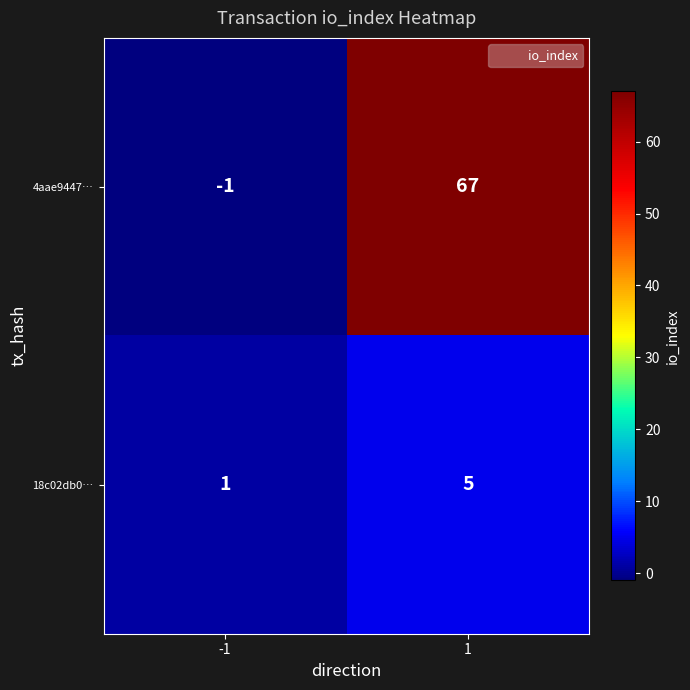

Is it true that 4aae9447… equals -2 at -1?

False